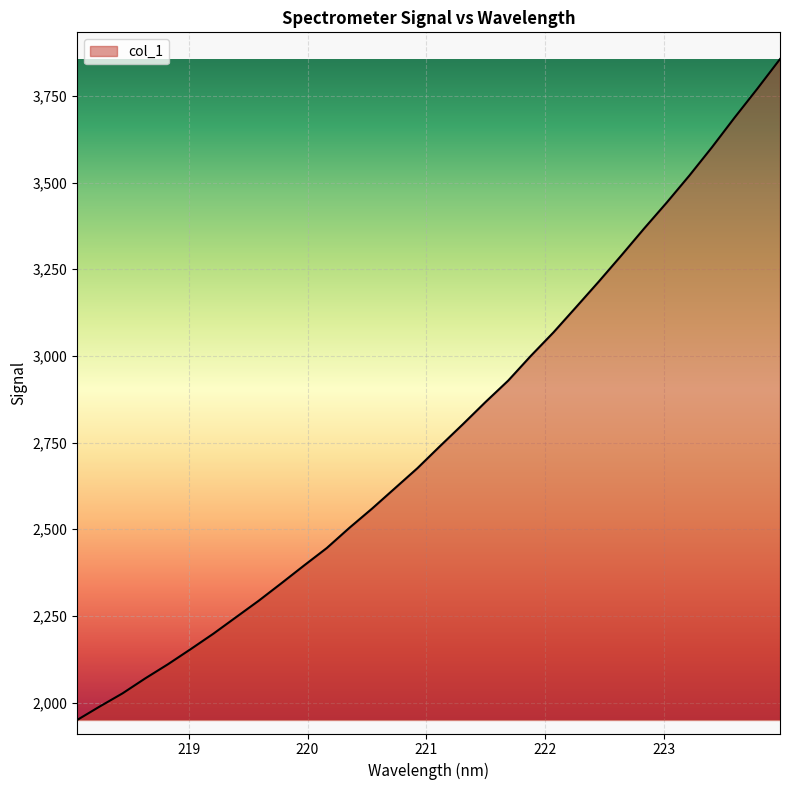

What is the smallest value displayed?

1949.6